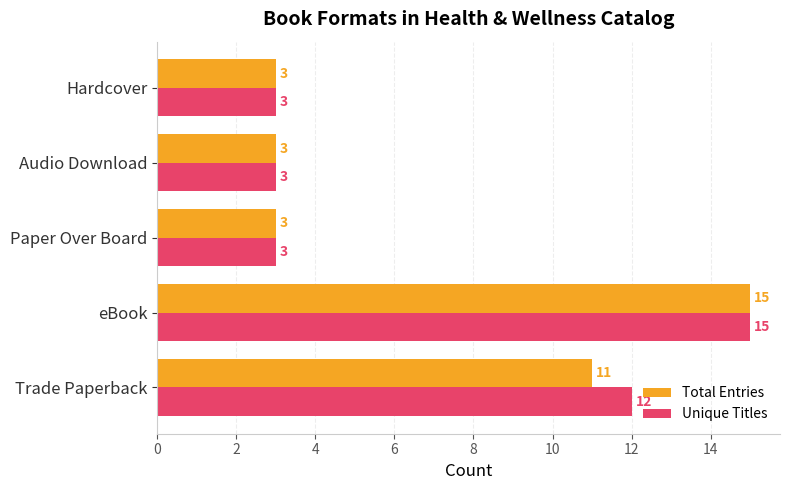

How many series are shown in this chart?

2